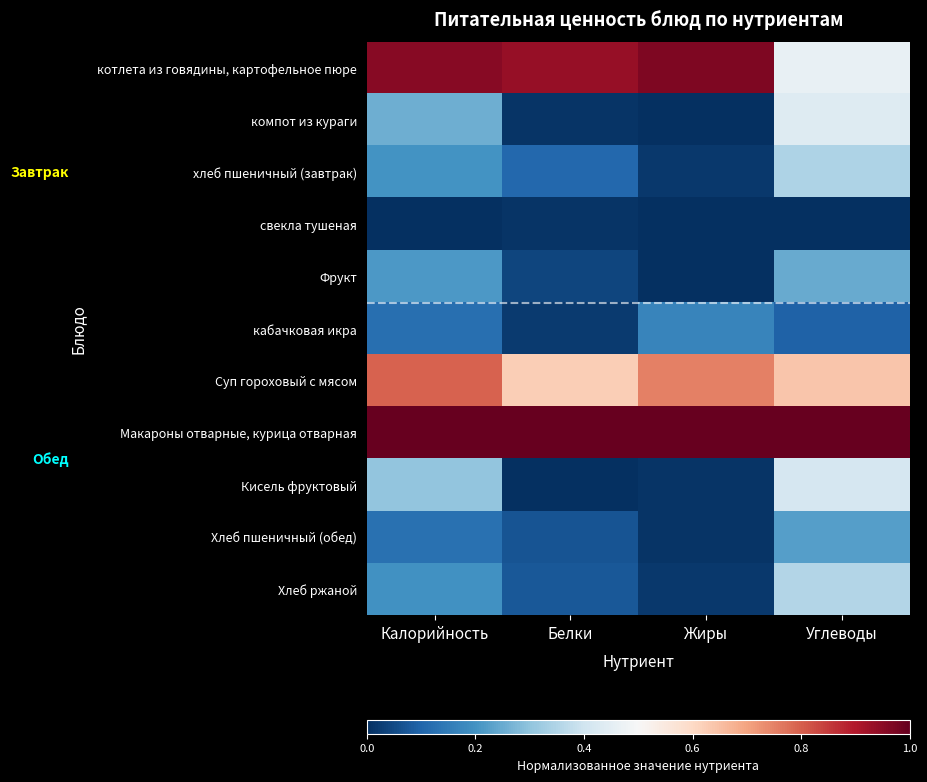

Between Калорийность and Углеводы, which is larger?

Калорийность